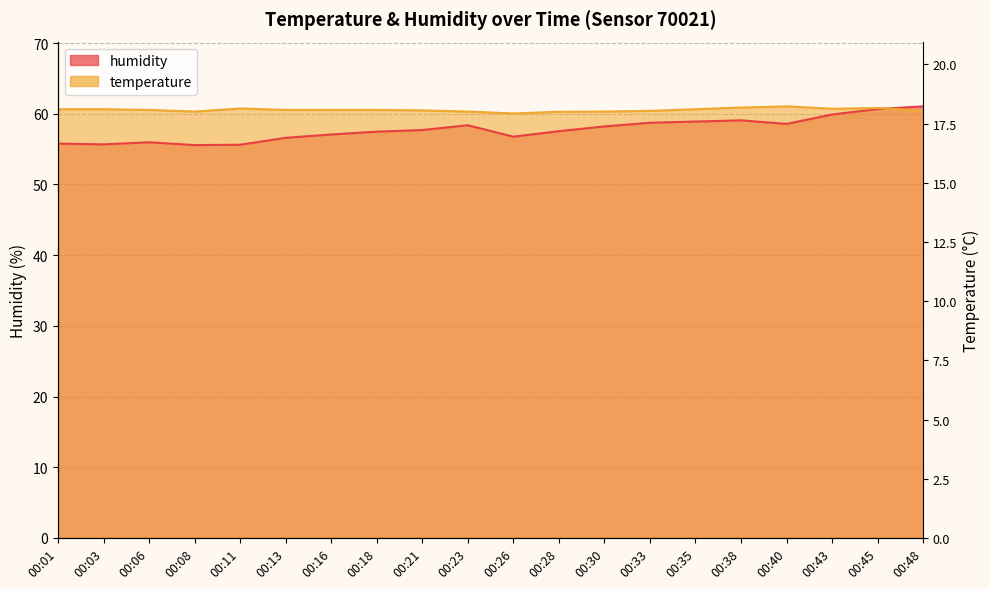

What is the approximate value of temperature at 00:43?

60.7